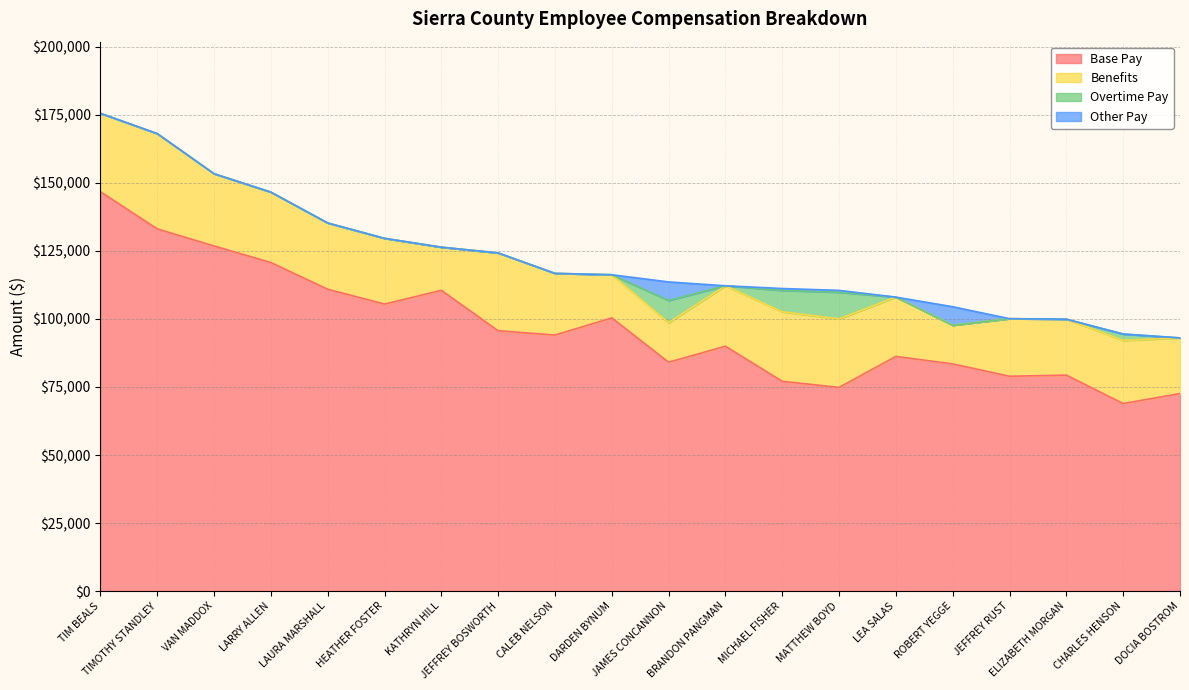

True or false: Other Pay has more than 1 points higher than both neighbors.

True